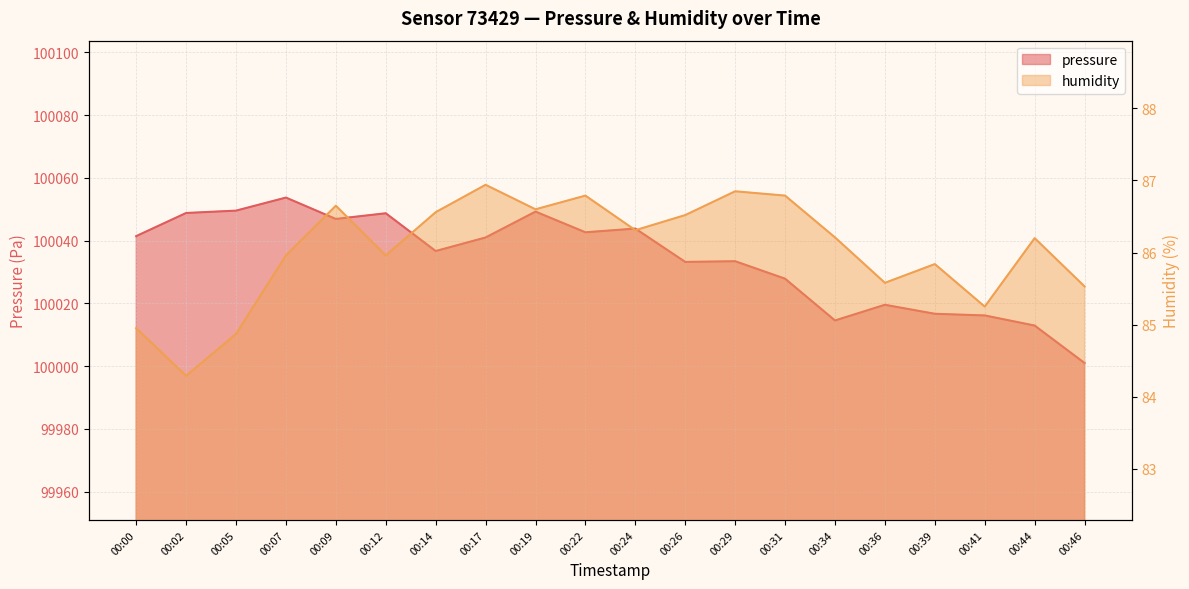

How many lines are shown in the chart?

2